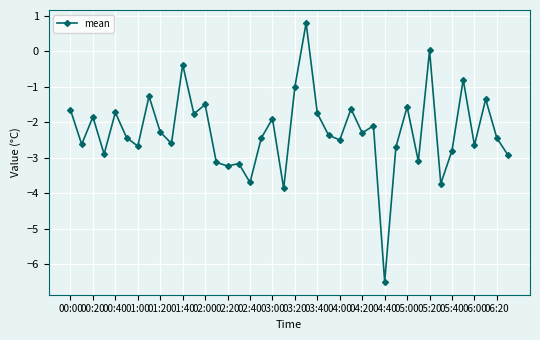

How many interior local peaks (higher than both neighbors) does the data have?

14